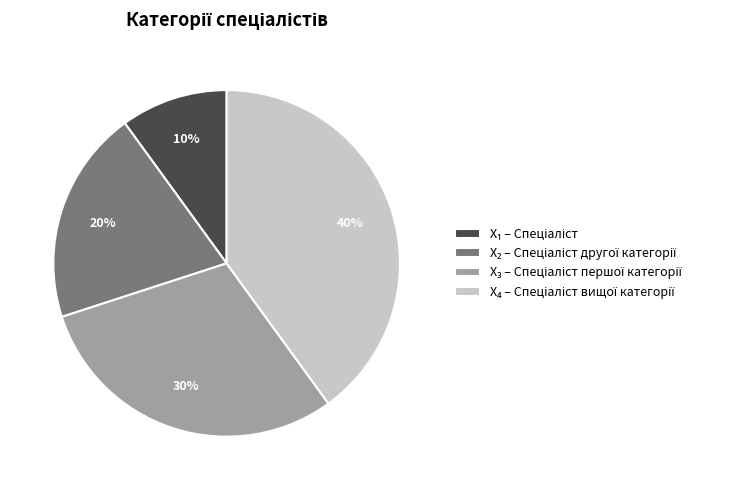

Count the number of slices in the pie.

4